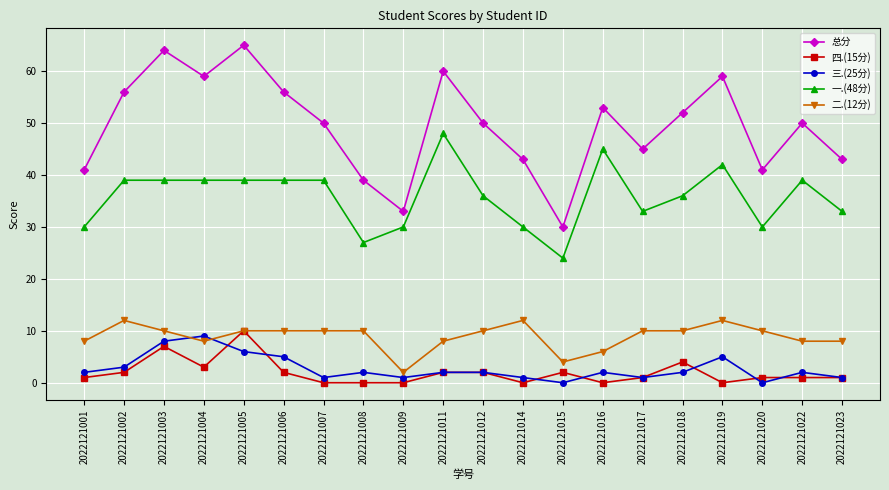

True or false: 三.(25分) has more than 2 interior local peaks.

True